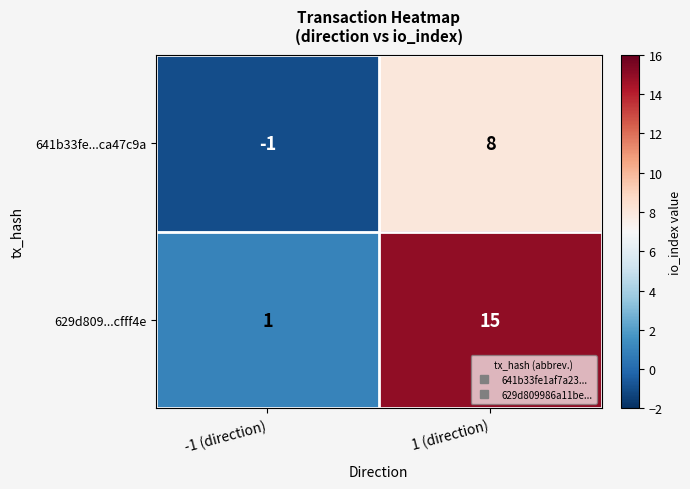

List the series in order of their overall mean, highest first.

629d809...cfff4e, 641b33fe...ca47c9a